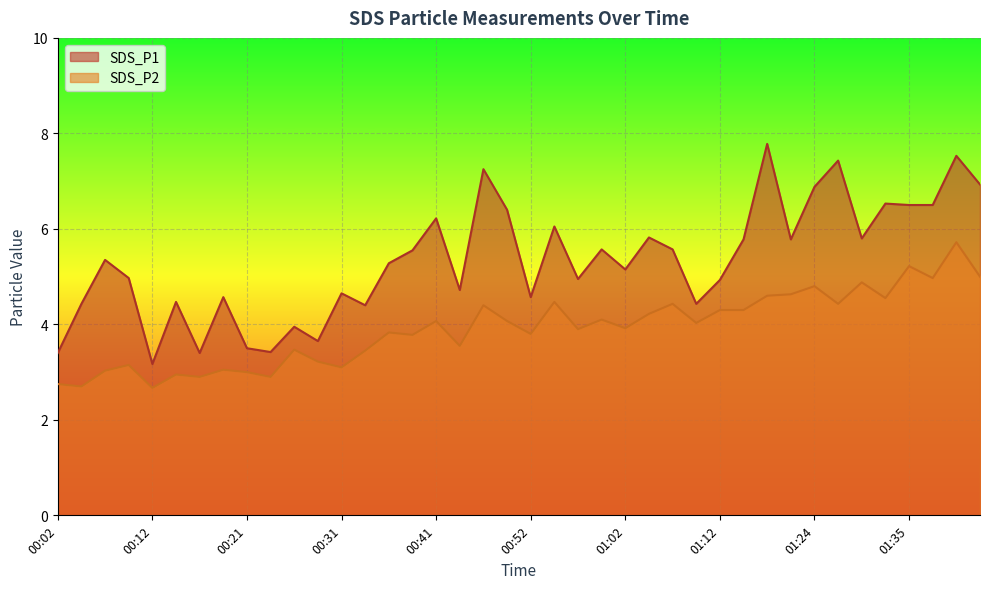

Reading left to right, transcribe all the data shown in this chart.

SDS_P1: 3.4	4.4	5.3	5.0	3.2	4.5	3.4	4.6	3.5	3.4	4.0	3.6	4.7	4.4	5.3	5.5	6.2	4.7	7.2	6.4	4.6	6.0	5.0	5.6	5.2	5.8	5.6	4.4	4.9	5.8	7.8	5.8	6.9	7.4	5.8	6.5	6.5	6.5	7.5	6.9
SDS_P2: 2.8	2.7	3.0	3.1	2.7	3.0	2.9	3.0	3.0	2.9	3.5	3.2	3.1	3.5	3.8	3.8	4.1	3.5	4.4	4.1	3.8	4.5	3.9	4.1	3.9	4.2	4.4	4.0	4.3	4.3	4.6	4.6	4.8	4.4	4.9	4.5	5.2	5.0	5.7	5.0